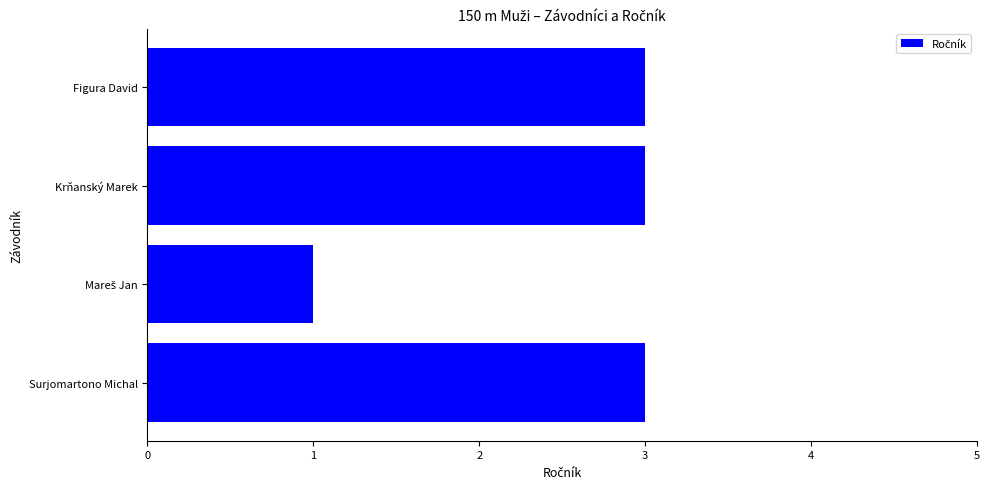

What is the difference between the maximum and minimum values?

2